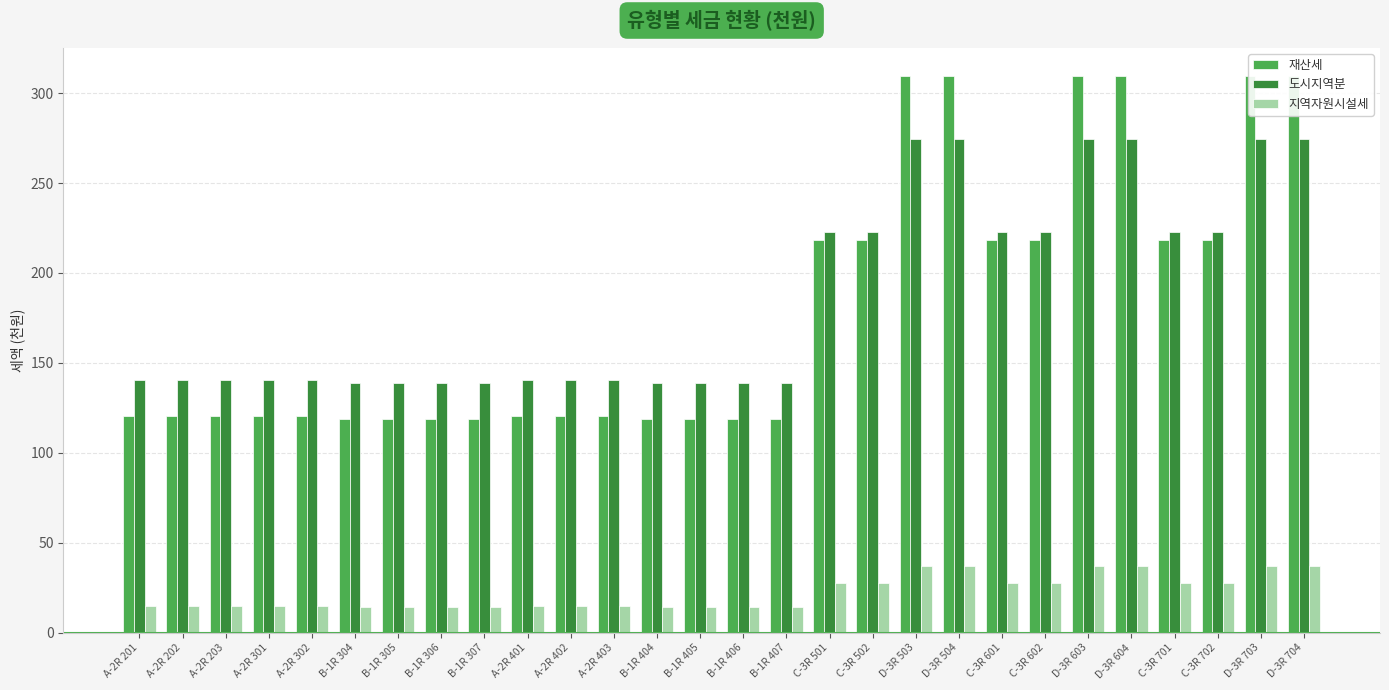

True or false: 지역자원시설세 has a value of 20.0 at A-2R 403.

False